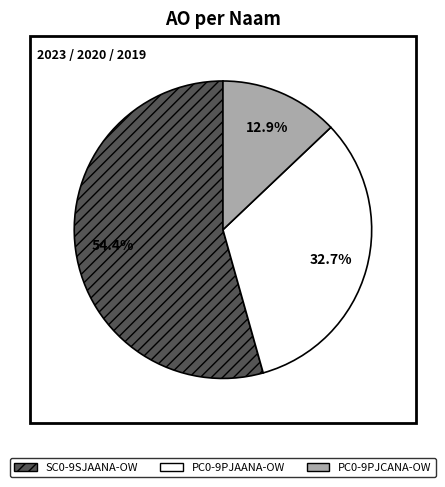

Which category has the smallest portion of the pie?

PC0-9PJCANA-OW